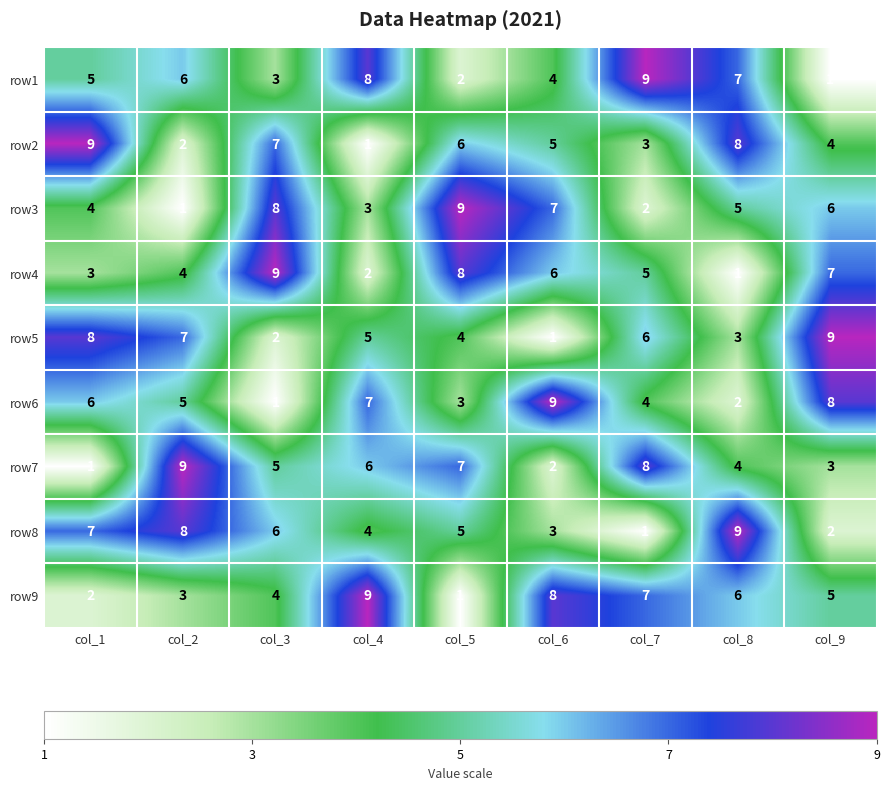

What is the average value of the row4 series?

5